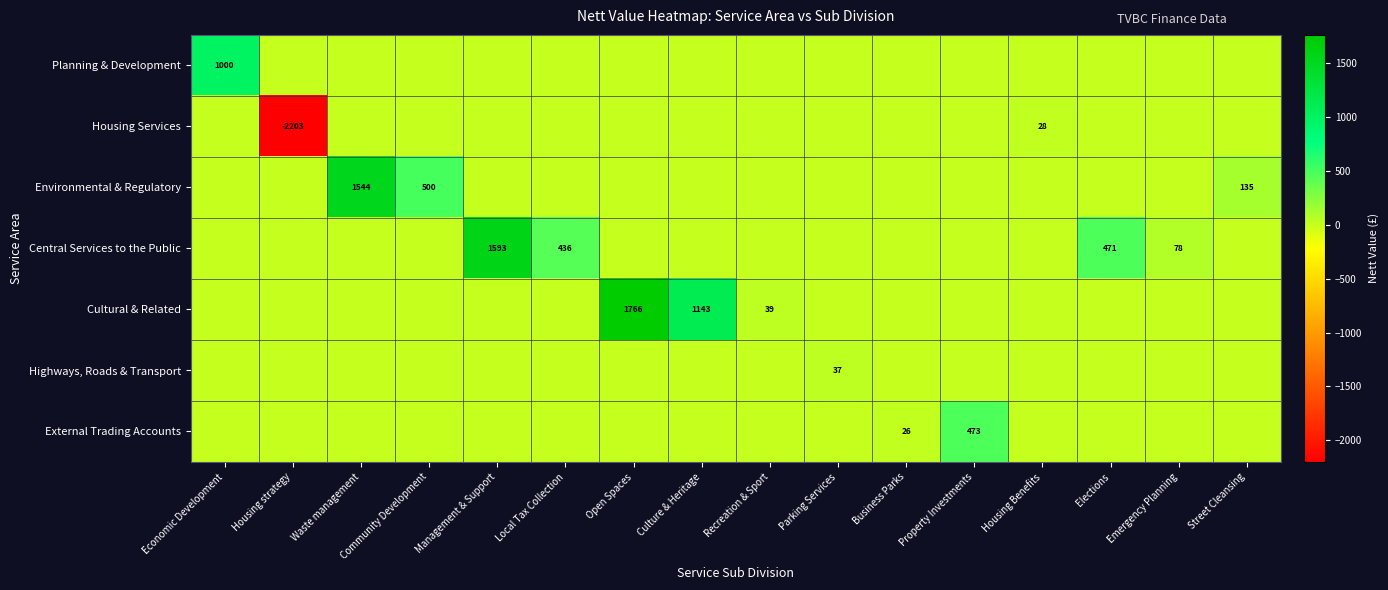

The value of Cultural & Related at Management & Support is -811.5. True or false?

False